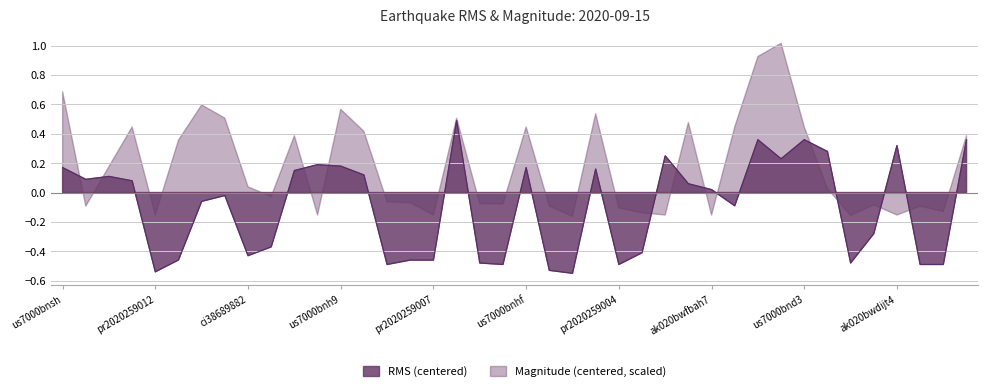

What is the maximum value shown in the chart?

0.5